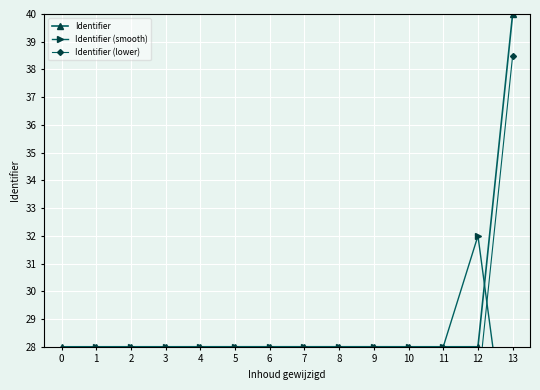

What is the value of the Identifier point at the 11th from the left?

28.0